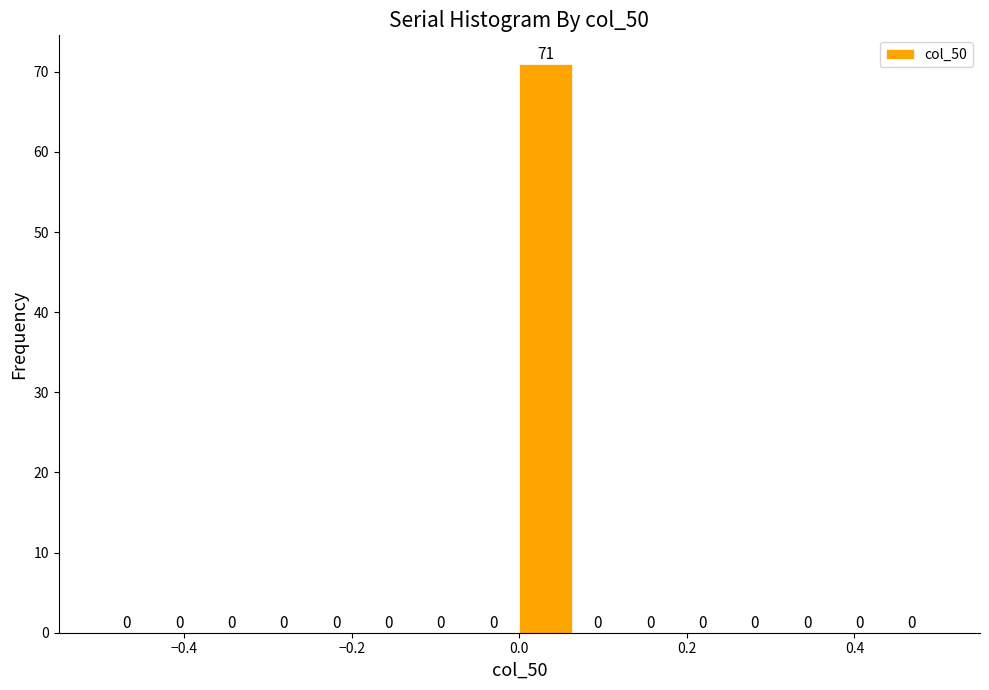

Read against the x-axis, roughly where is the centre of the tallest bar?

0.04